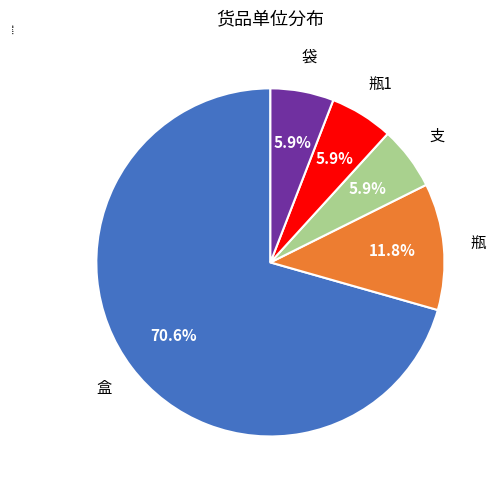

Does 瓶 represent more than half of the total?

No